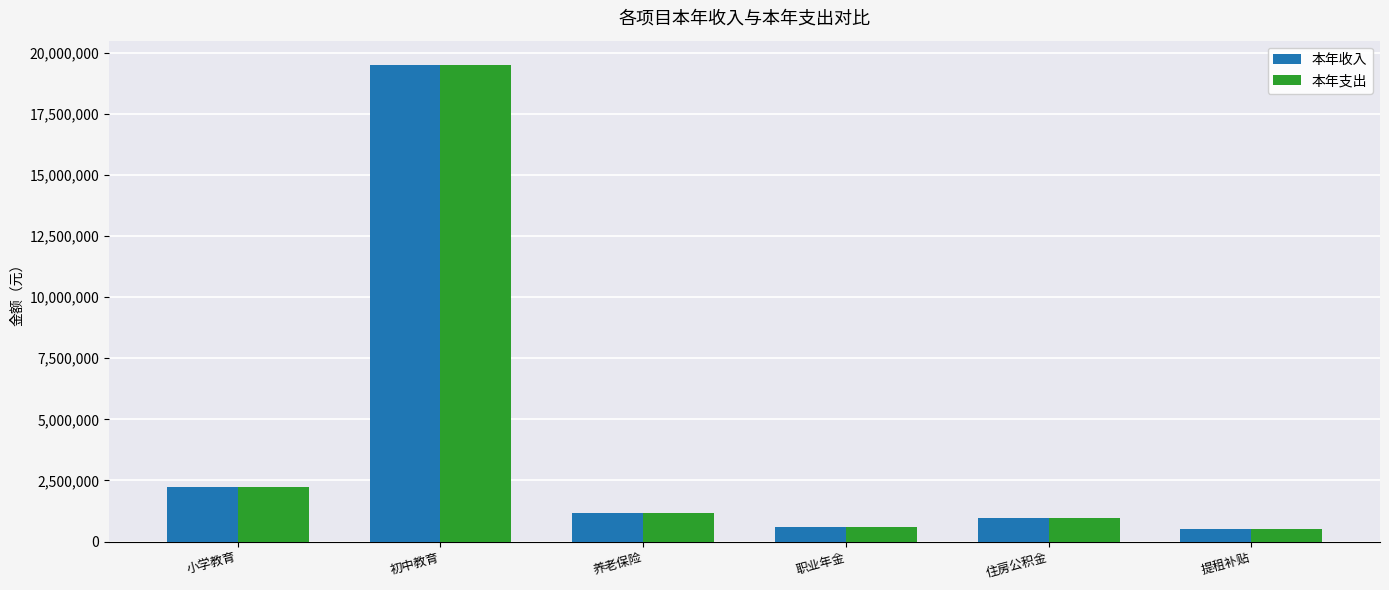

What is the minimum value shown in the chart?

506180.9